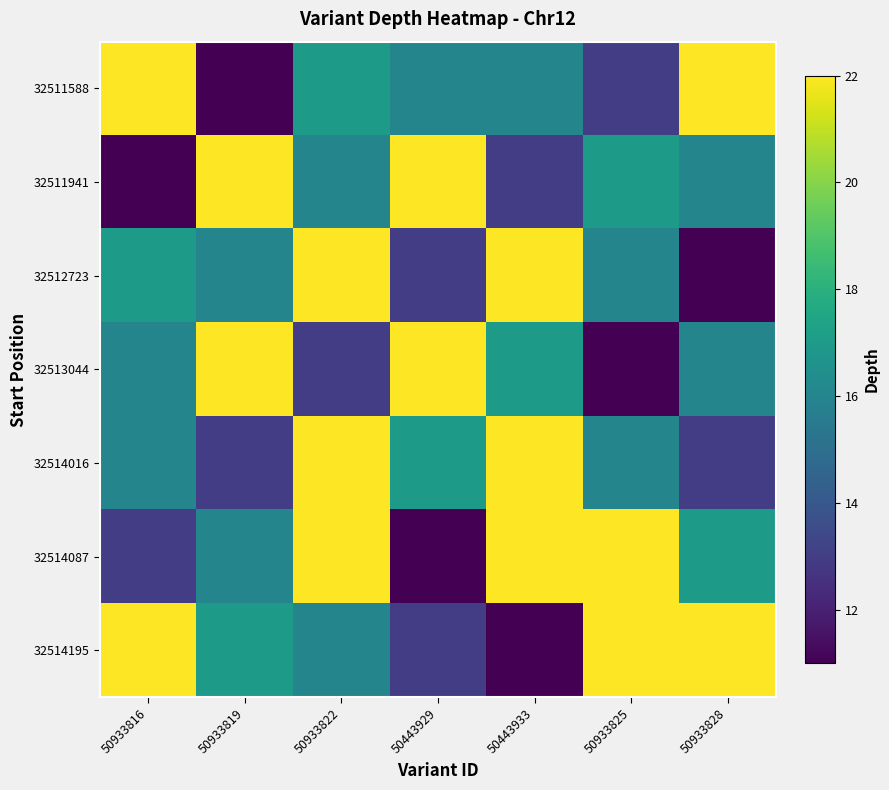

Reading left to right, transcribe all the data shown in this chart.

32511588: 50933816=22	50933819=11	50933822=17	50443929=16	50443933=16	50933825=13	50933828=22
32511941: 50933816=11	50933819=22	50933822=16	50443929=22	50443933=13	50933825=17	50933828=16
32512723: 50933816=17	50933819=16	50933822=22	50443929=13	50443933=22	50933825=16	50933828=11
32513044: 50933816=16	50933819=22	50933822=13	50443929=22	50443933=17	50933825=11	50933828=16
32514016: 50933816=16	50933819=13	50933822=22	50443929=17	50443933=22	50933825=16	50933828=13
32514087: 50933816=13	50933819=16	50933822=22	50443929=11	50443933=22	50933825=22	50933828=17
32514195: 50933816=22	50933819=17	50933822=16	50443929=13	50443933=11	50933825=22	50933828=22